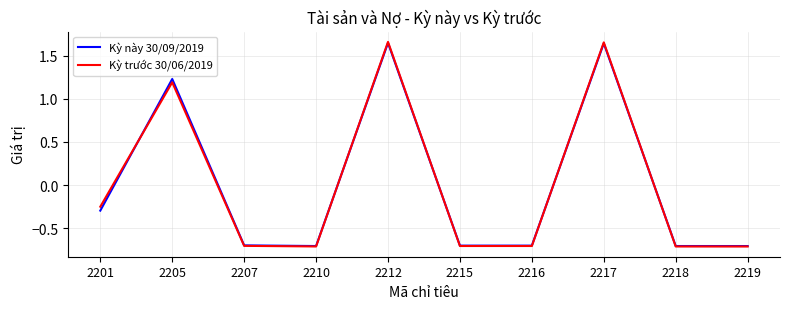

True or false: Kỳ này 30/09/2019 and Kỳ trước 30/06/2019 cross at least once.

True